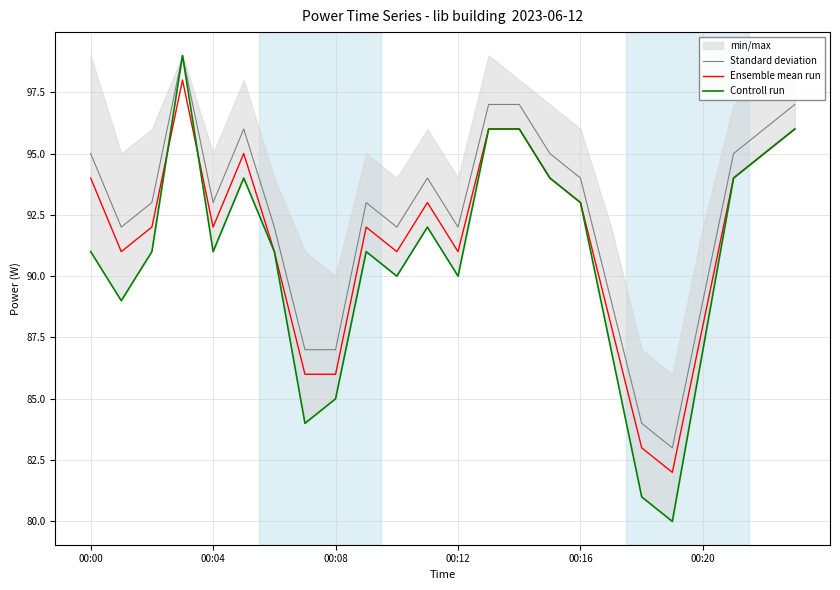

Which series has the widest spread of values?

Controll run